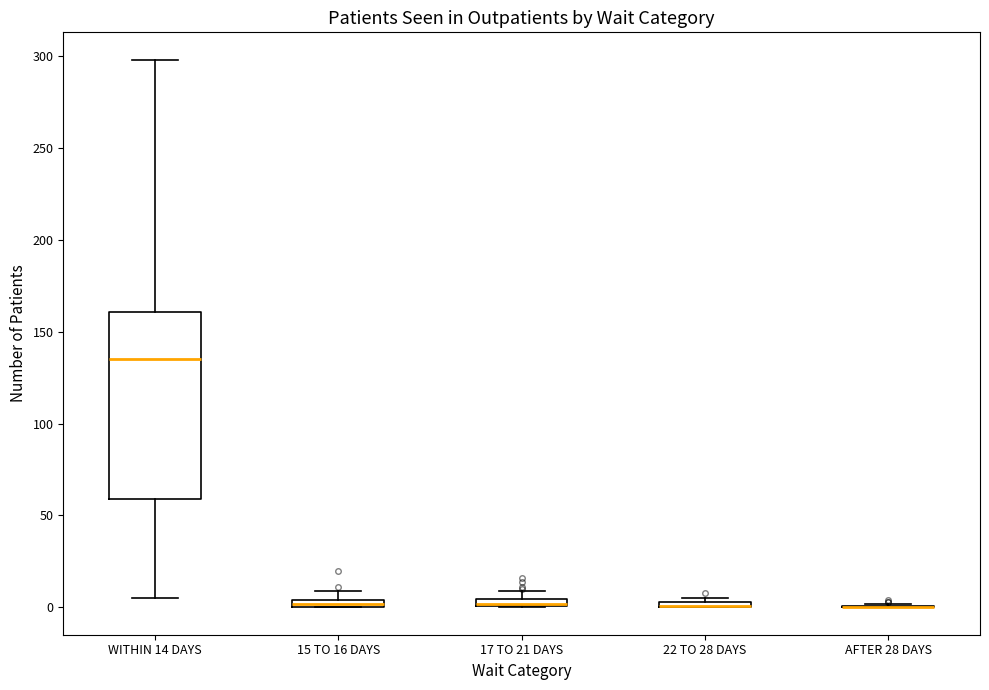

Comparing the boxes themselves (not the whiskers), which one is the tallest?

WITHIN 14 DAYS